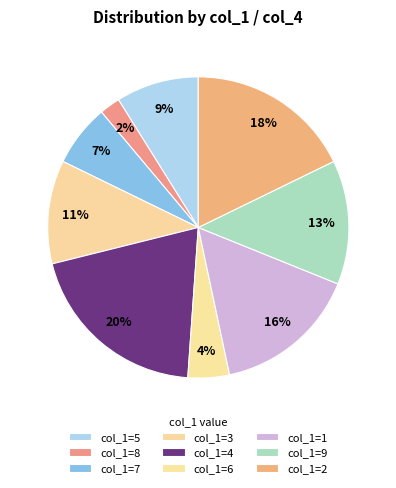

Is there a majority slice in this chart?

No